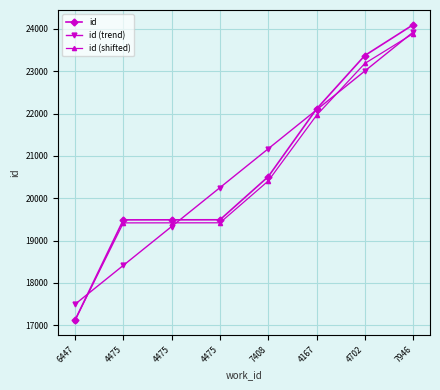

What is the maximum value for id?

24099.0